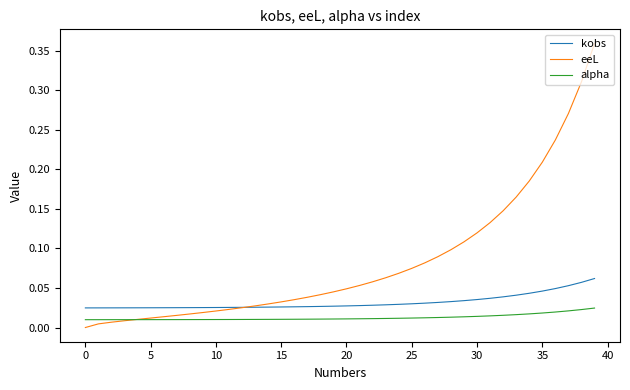

True or false: kobs and alpha cross at least once.

False